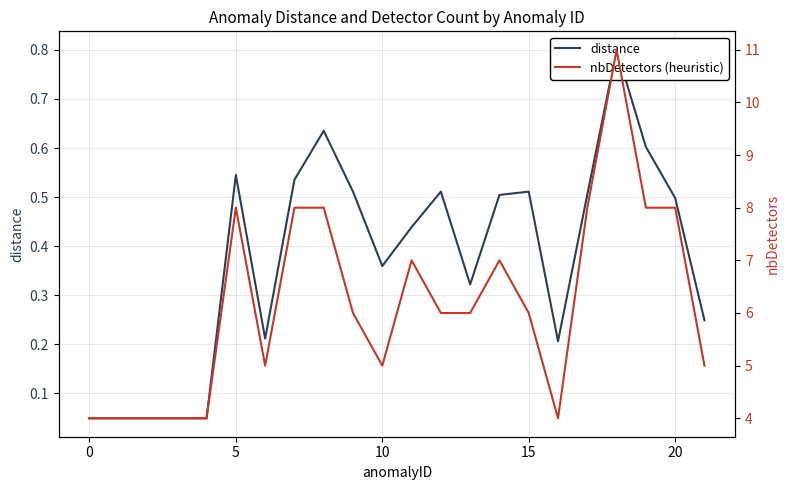

What is the spread (max minus min) of values at 7?

7.5